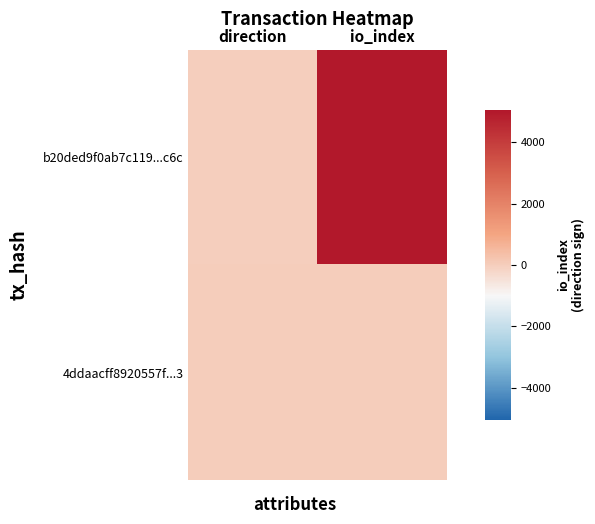

Reading left to right, what are all the values shown in this chart?

b20ded9f0ab7c119...c6c: direction=-1	io_index=5040
4ddaacff8920557f...3: direction=1	io_index=8